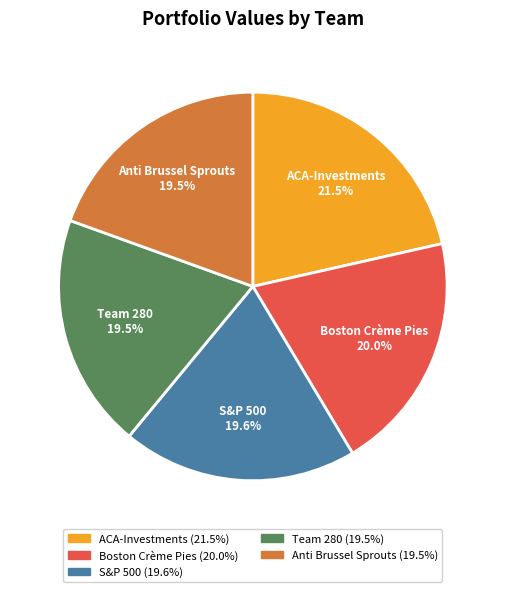

How many slices are in this pie chart?

5